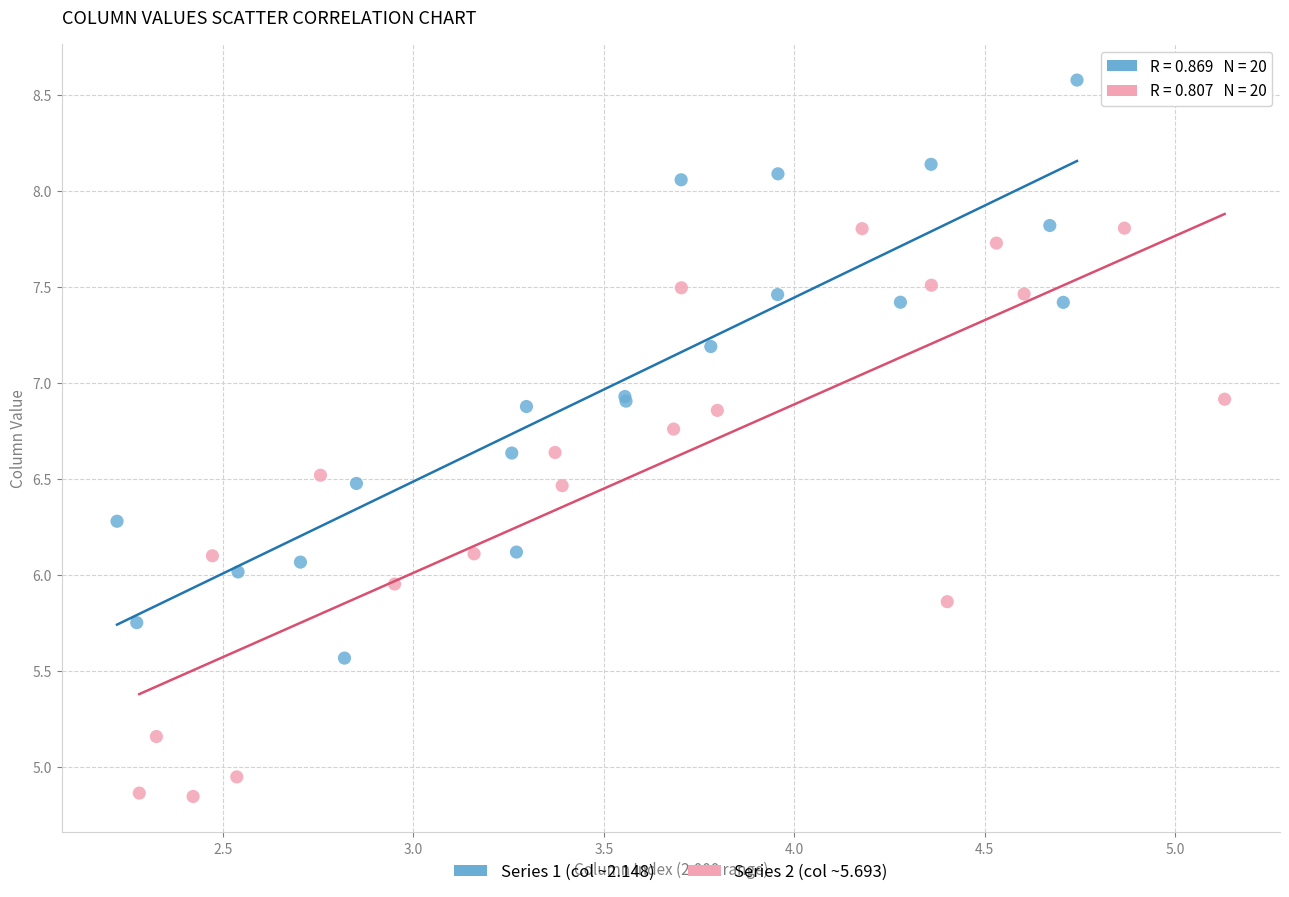

What are all the series names shown in the legend?

Series 1 (col ~2.148), Series 2 (col ~5.693)